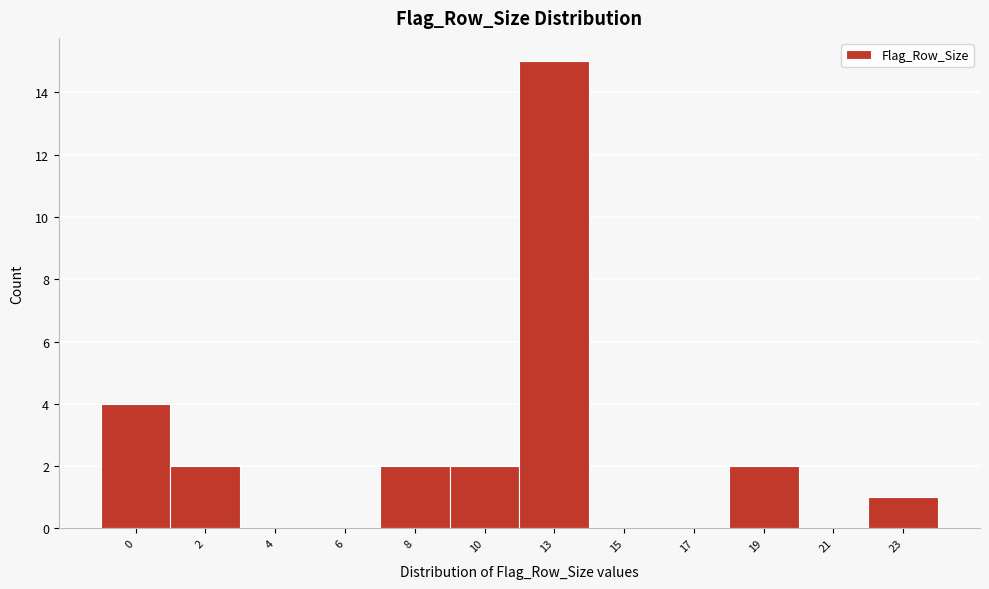

Reading left to right, extract all data points from this chart.

0=4	2=2	4=0	6=0	8=2	10=2	13=15	15=0	17=0	19=2	21=0	23=1